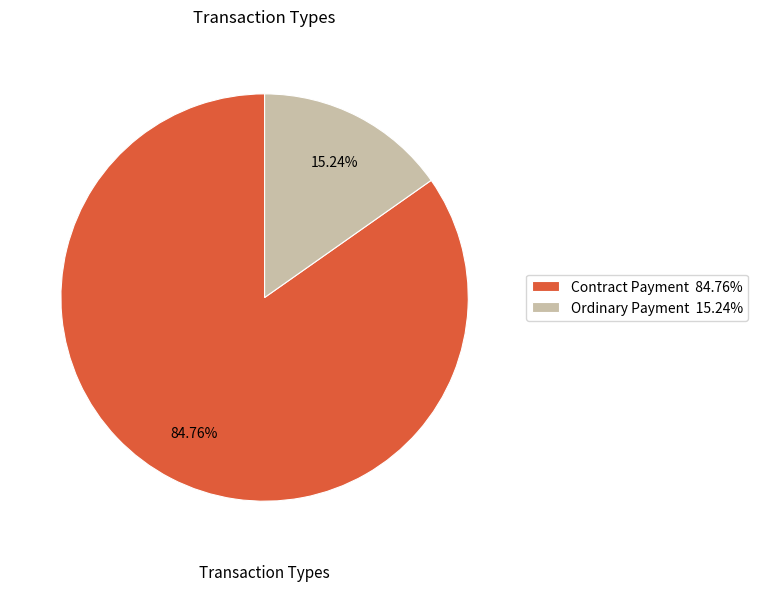

To the nearest percent, what portion does Ordinary Payment represent?

15%